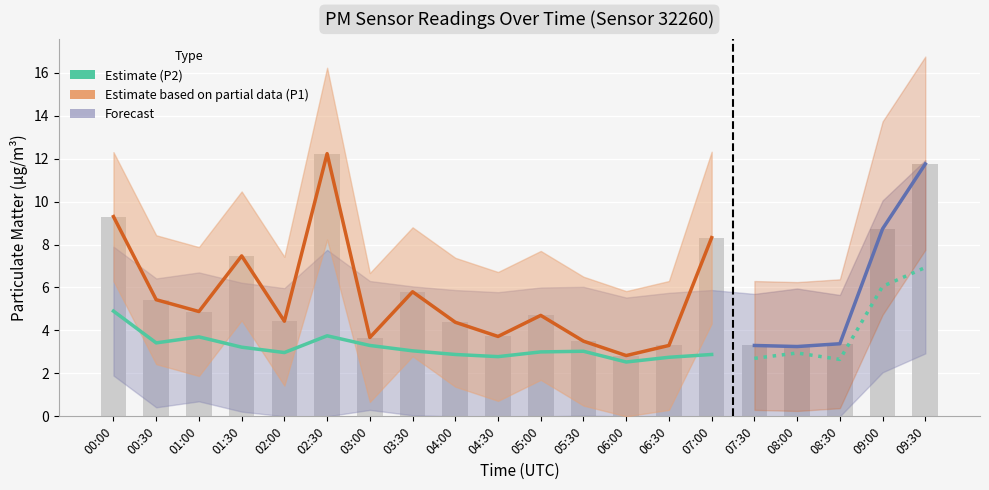

Where does the data first go above 4?

00:00